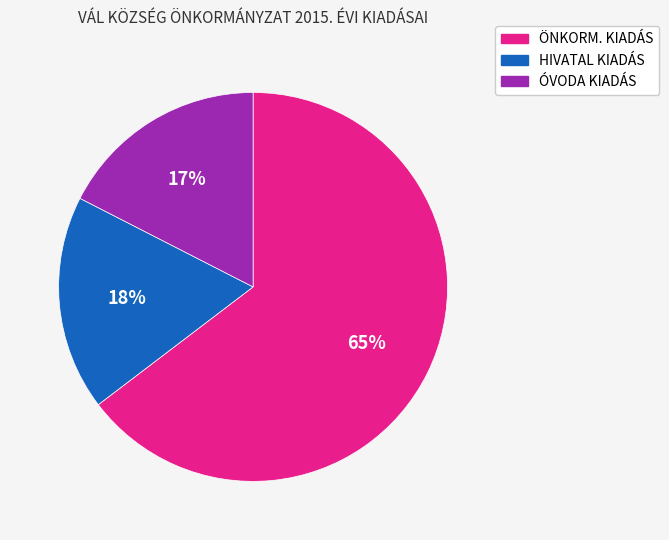

True or false: HIVATAL KIADÁS accounts for 4% of the total.

False